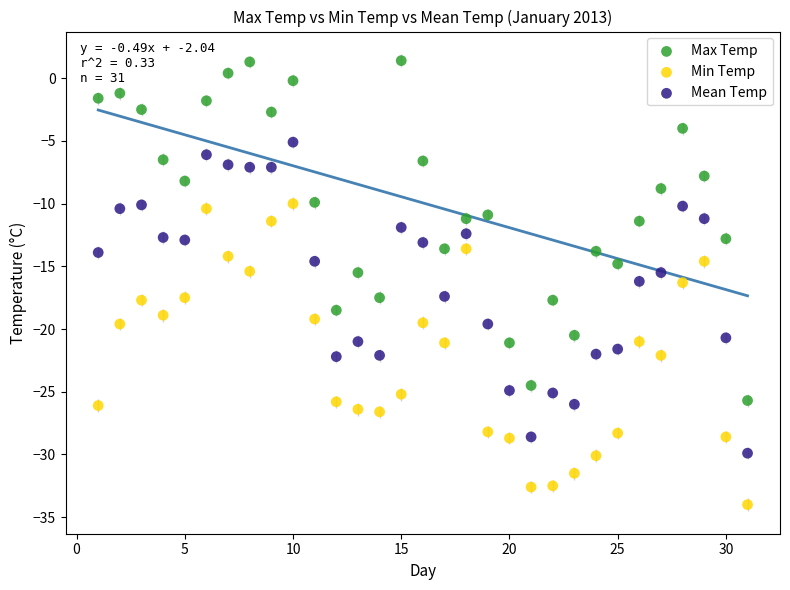

What are all the series names shown in the legend?

Max Temp, Min Temp, Mean Temp